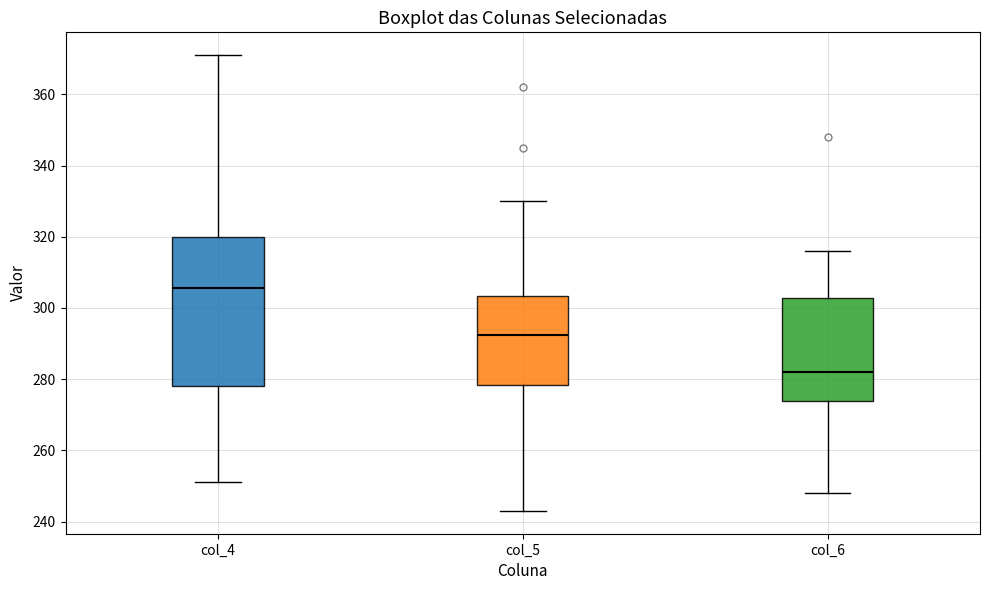

Which box is the tallest, from its lower edge to its upper edge?

col_4